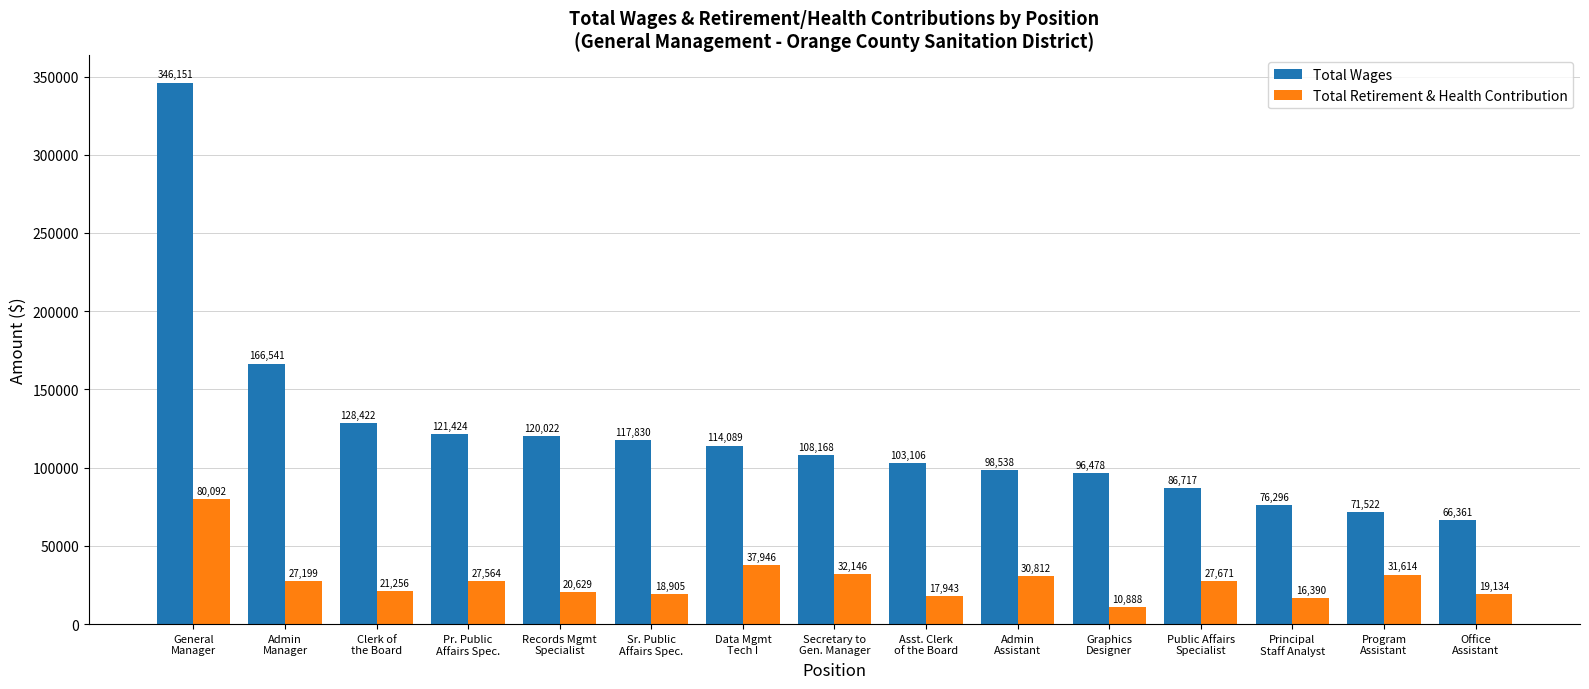

What is the greatest value displayed?

346151